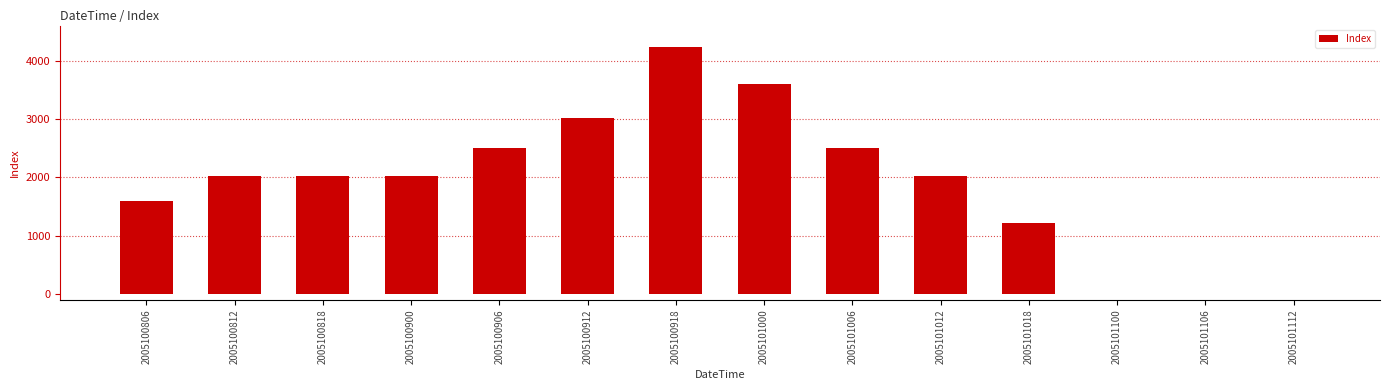

Are the bars horizontal?

No